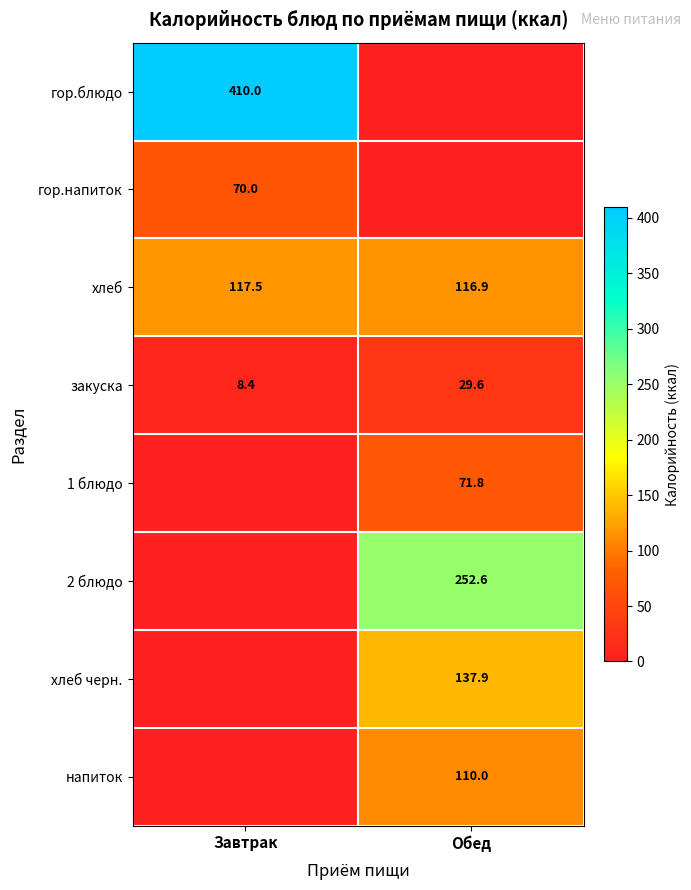

Read the закуска value at Обед.

29.6